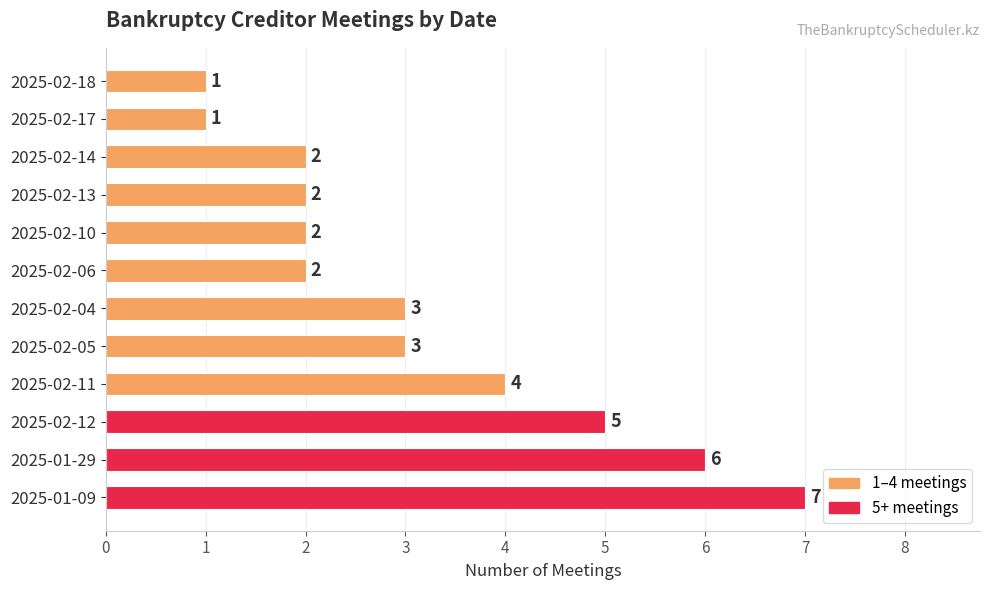

How many bars are there in total?

12